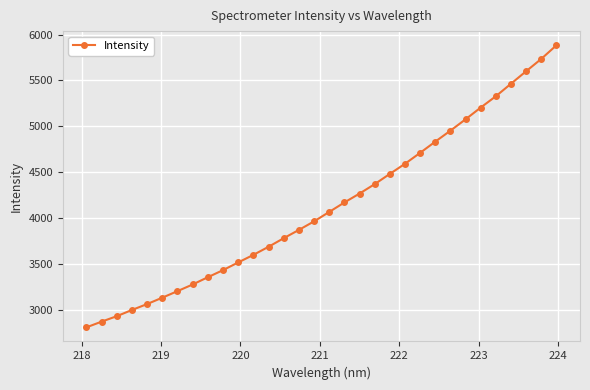

Does the chart display data point markers on the line(s)?

Yes